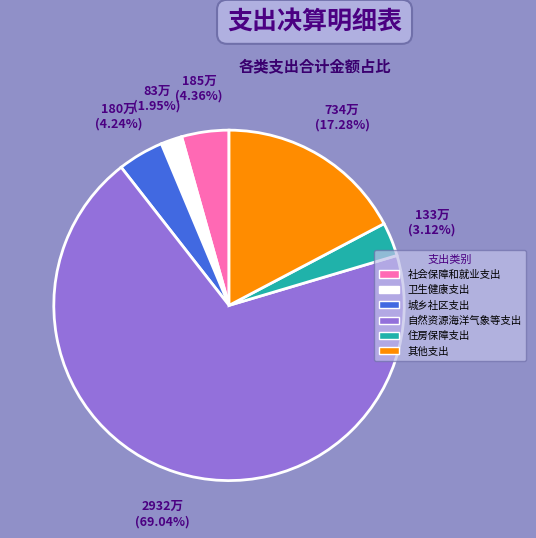

To the nearest percent, what is the difference between the largest and smallest slice percentages?

67%